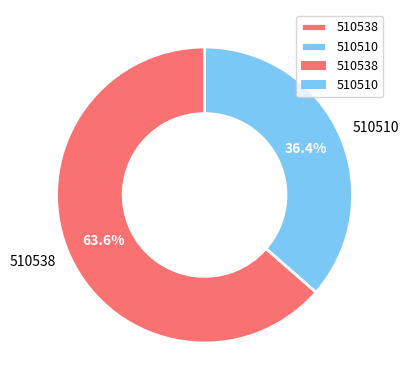

To the nearest percent, what is the difference between the largest and smallest slice percentages?

27%